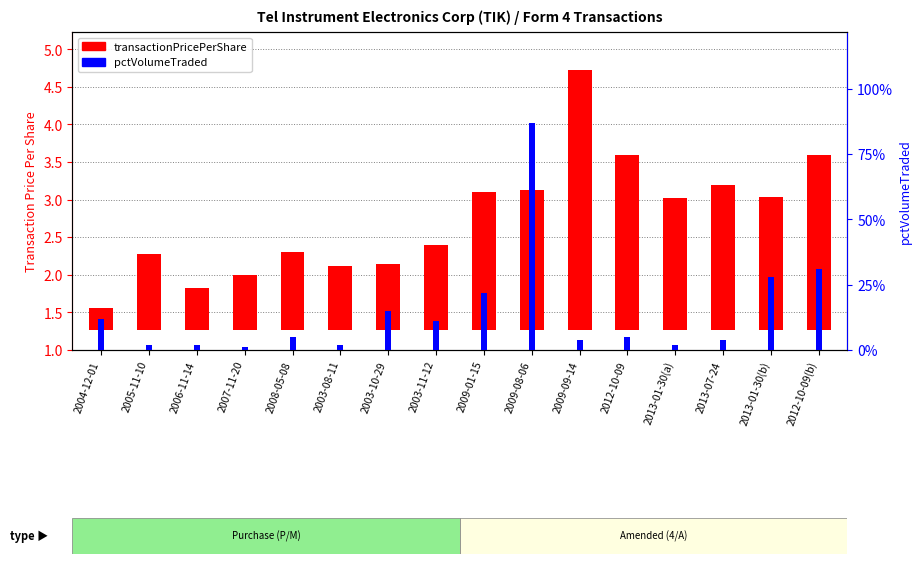

How many bars are there in total?

32